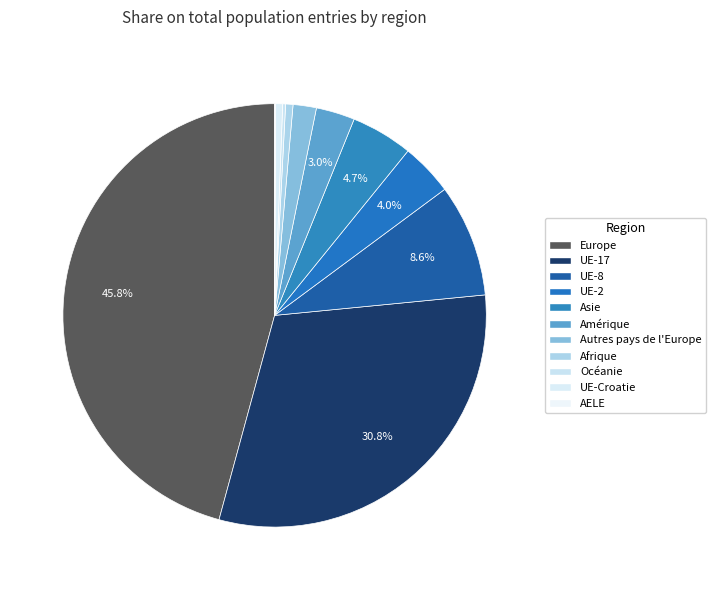

Rank the categories by value from lowest to highest.

AELE, Océanie, UE-Croatie, Afrique, Autres pays de l'Europe, Amérique, UE-2, Asie, UE-8, UE-17, Europe